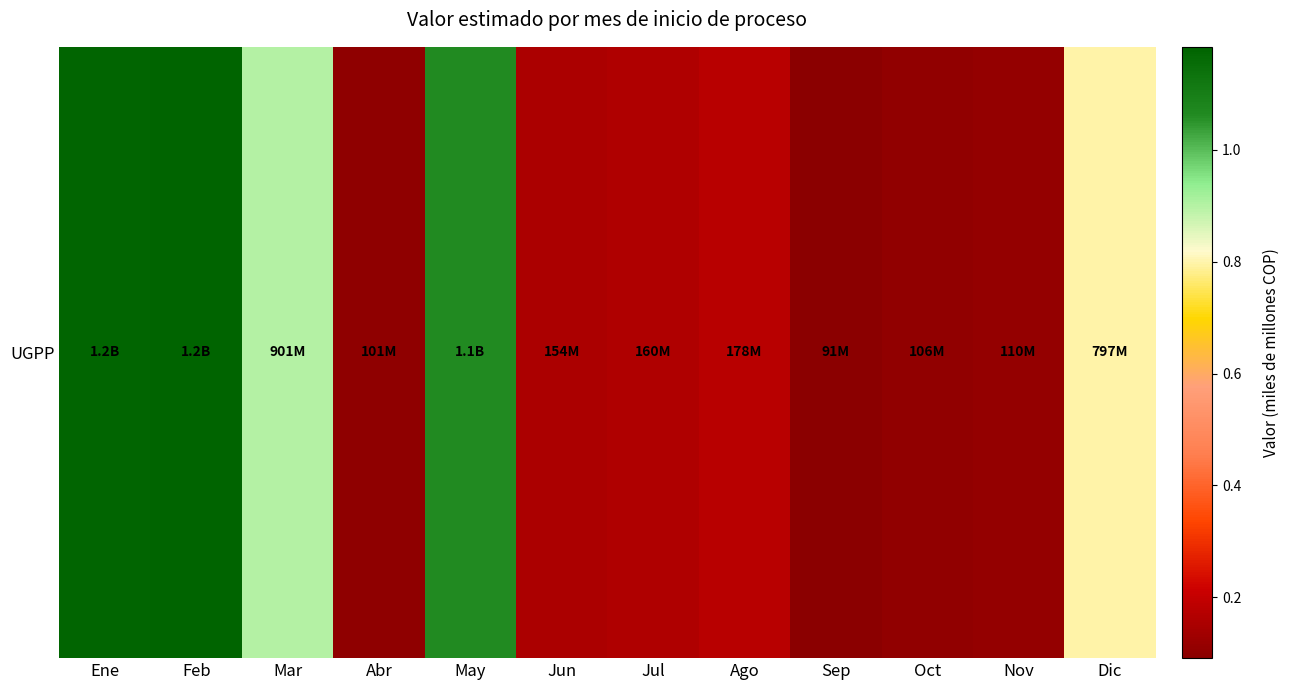

Where is the data nearest to the value 0?

Sep